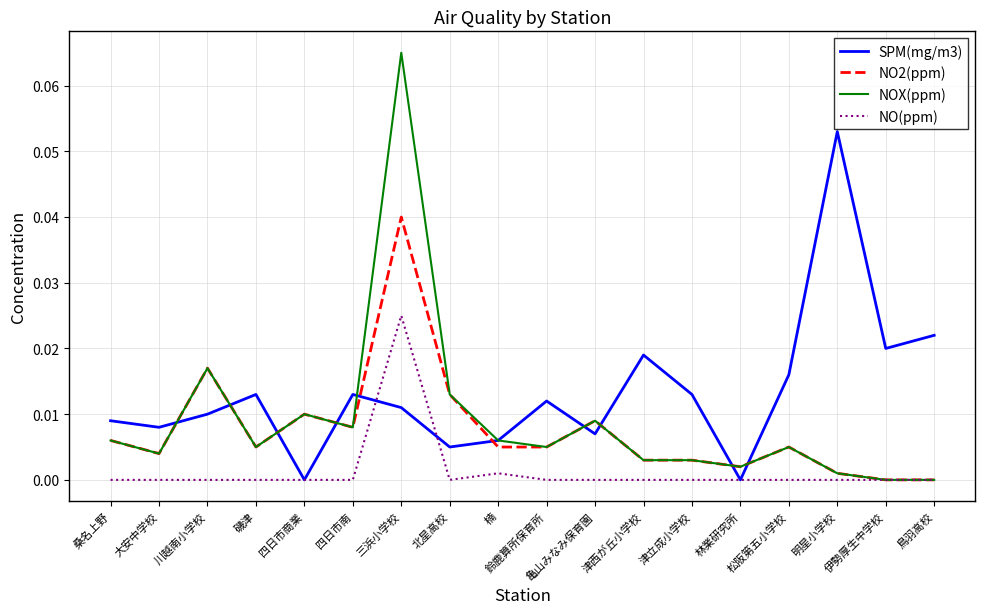

Which series changed the most between 三浜小学校 and 林業研究所?

NOX(ppm)